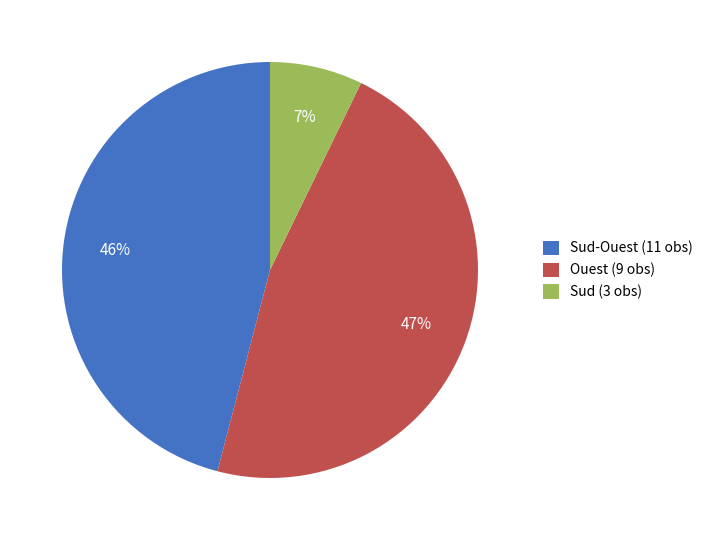

Is there any slice that represents more than half of the pie?

No